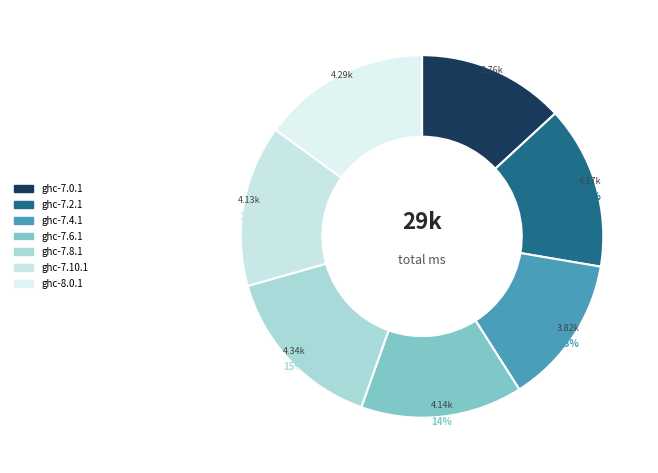

Count the number of slices in the pie.

7